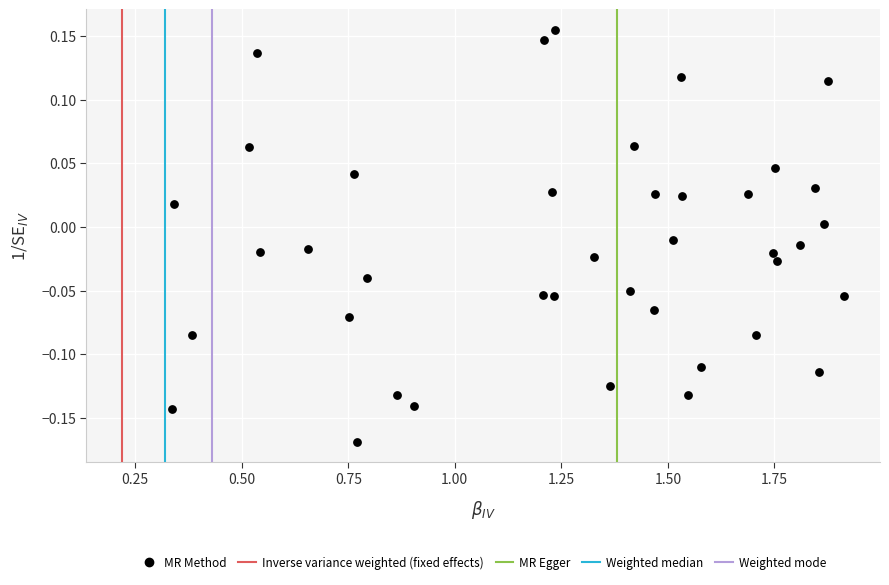

What is the range of Y values (max minus min)?

0.3